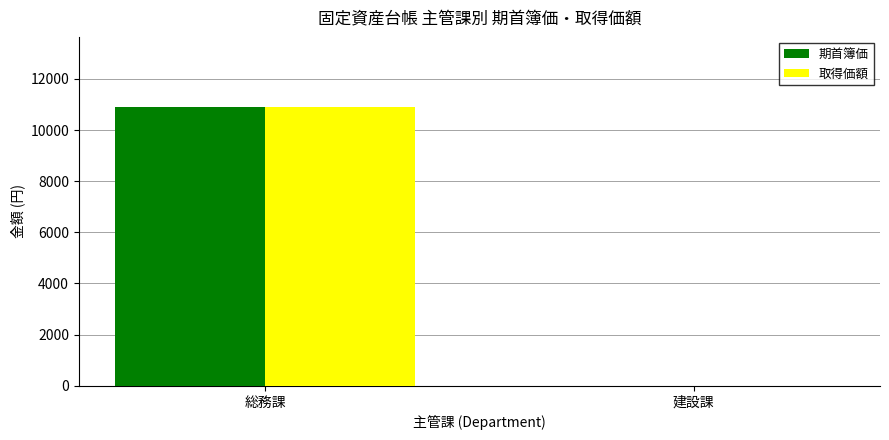

At which category is the sum across all series the highest?

総務課